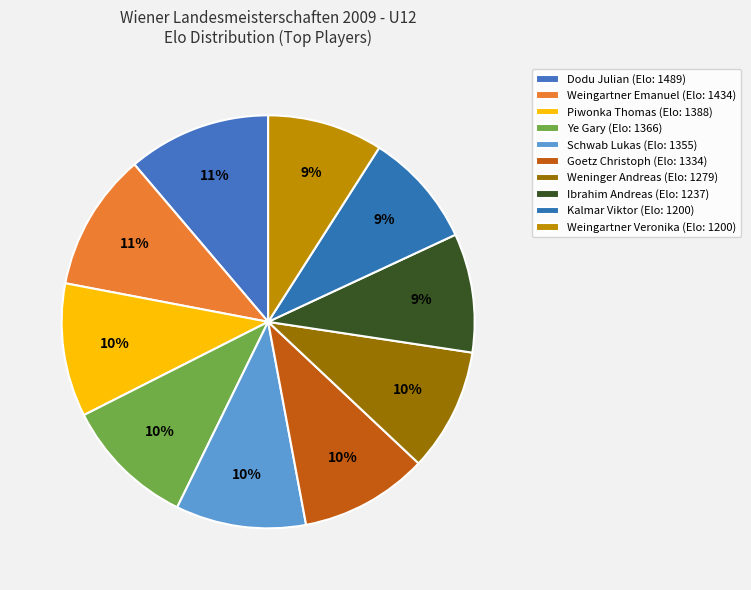

Count the number of slices in the pie.

10